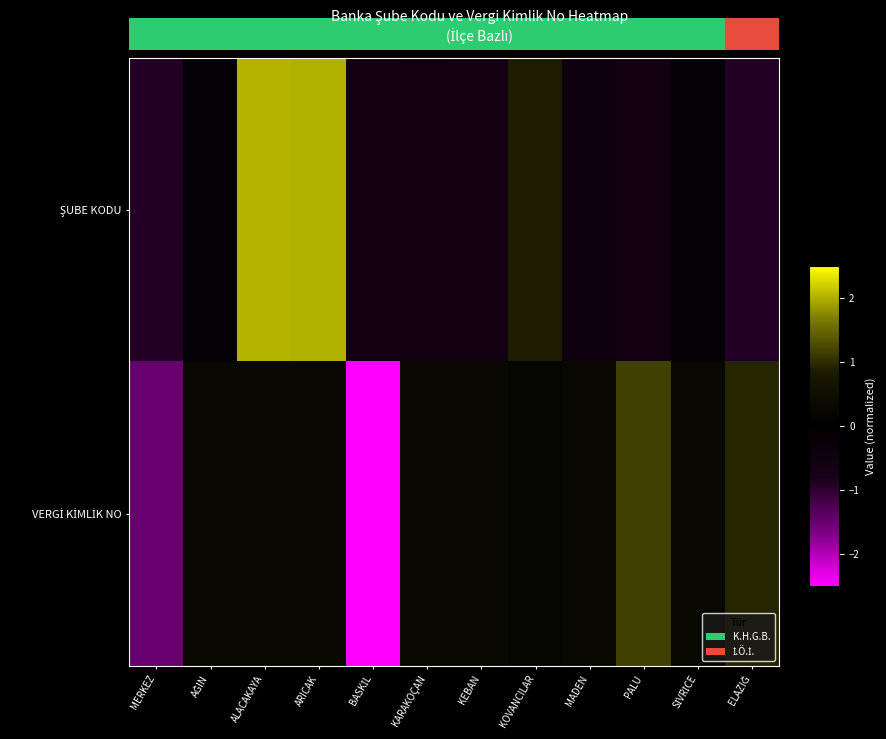

How many distinct data groups are displayed?

2